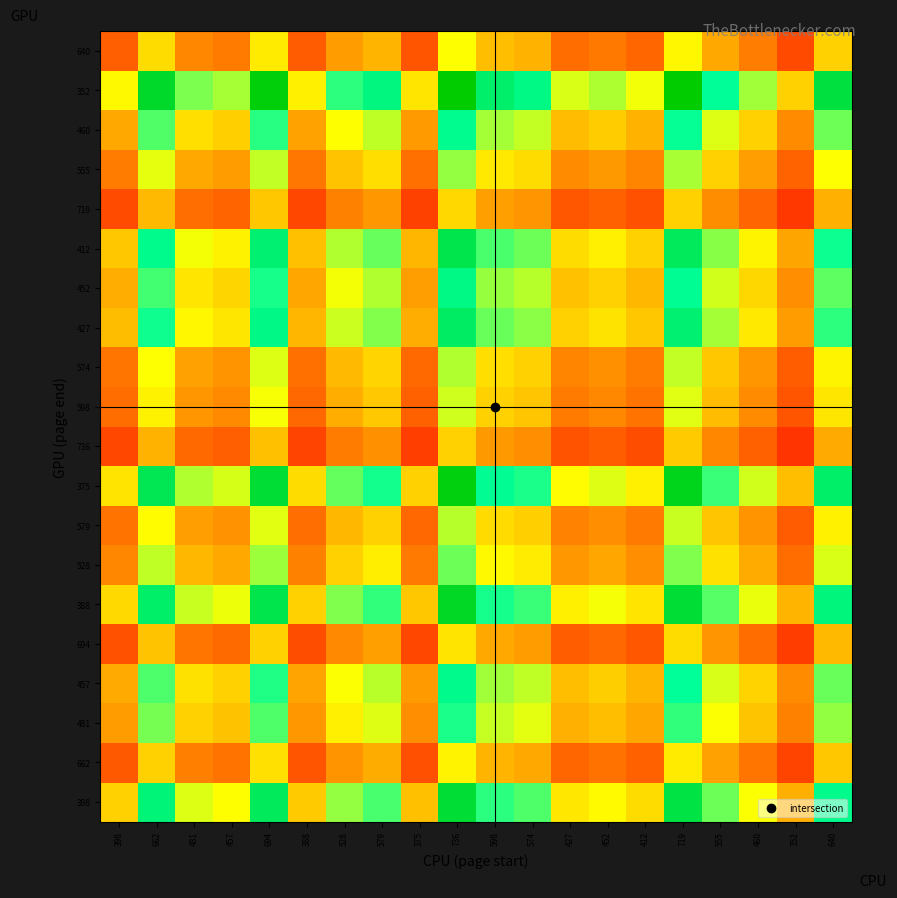

Reading left to right, transcribe all the data shown in this chart.

398: 398=1.0	662=1.7	481=1.2	457=1.1	694=1.7	388=1.0	528=1.3	579=1.5	375=0.9	736=1.8	598=1.5	574=1.4	427=1.1	452=1.1	412=1.0	719=1.8	555=1.4	460=1.2	352=0.9	640=1.6
662: 398=0.6	662=1.0	481=0.7	457=0.7	694=1.0	388=0.6	528=0.8	579=0.9	375=0.6	736=1.1	598=0.9	574=0.9	427=0.6	452=0.7	412=0.6	719=1.1	555=0.8	460=0.7	352=0.5	640=1.0
481: 398=0.8	662=1.4	481=1.0	457=1.0	694=1.4	388=0.8	528=1.1	579=1.2	375=0.8	736=1.5	598=1.2	574=1.2	427=0.9	452=0.9	412=0.9	719=1.5	555=1.2	460=1.0	352=0.7	640=1.3
457: 398=0.9	662=1.4	481=1.1	457=1.0	694=1.5	388=0.8	528=1.2	579=1.3	375=0.8	736=1.6	598=1.3	574=1.3	427=0.9	452=1.0	412=0.9	719=1.6	555=1.2	460=1.0	352=0.8	640=1.4
694: 398=0.6	662=1.0	481=0.7	457=0.7	694=1.0	388=0.6	528=0.8	579=0.8	375=0.5	736=1.1	598=0.9	574=0.8	427=0.6	452=0.7	412=0.6	719=1.0	555=0.8	460=0.7	352=0.5	640=0.9
388: 398=1.0	662=1.7	481=1.2	457=1.2	694=1.8	388=1.0	528=1.4	579=1.5	375=1.0	736=1.9	598=1.5	574=1.5	427=1.1	452=1.2	412=1.1	719=1.9	555=1.4	460=1.2	352=0.9	640=1.6
528: 398=0.8	662=1.3	481=0.9	457=0.9	694=1.3	388=0.7	528=1.0	579=1.1	375=0.7	736=1.4	598=1.1	574=1.1	427=0.8	452=0.9	412=0.8	719=1.4	555=1.1	460=0.9	352=0.7	640=1.2
579: 398=0.7	662=1.1	481=0.8	457=0.8	694=1.2	388=0.7	528=0.9	579=1.0	375=0.6	736=1.3	598=1.0	574=1.0	427=0.7	452=0.8	412=0.7	719=1.2	555=1.0	460=0.8	352=0.6	640=1.1
375: 398=1.1	662=1.8	481=1.3	457=1.2	694=1.9	388=1.0	528=1.4	579=1.5	375=1.0	736=2.0	598=1.6	574=1.5	427=1.1	452=1.2	412=1.1	719=1.9	555=1.5	460=1.2	352=0.9	640=1.7
736: 398=0.5	662=0.9	481=0.7	457=0.6	694=0.9	388=0.5	528=0.7	579=0.8	375=0.5	736=1.0	598=0.8	574=0.8	427=0.6	452=0.6	412=0.6	719=1.0	555=0.8	460=0.6	352=0.5	640=0.9
598: 398=0.7	662=1.1	481=0.8	457=0.8	694=1.2	388=0.6	528=0.9	579=1.0	375=0.6	736=1.2	598=1.0	574=1.0	427=0.7	452=0.8	412=0.7	719=1.2	555=0.9	460=0.8	352=0.6	640=1.1
574: 398=0.7	662=1.2	481=0.8	457=0.8	694=1.2	388=0.7	528=0.9	579=1.0	375=0.7	736=1.3	598=1.0	574=1.0	427=0.7	452=0.8	412=0.7	719=1.3	555=1.0	460=0.8	352=0.6	640=1.1
427: 398=0.9	662=1.6	481=1.1	457=1.1	694=1.6	388=0.9	528=1.2	579=1.4	375=0.9	736=1.7	598=1.4	574=1.3	427=1.0	452=1.1	412=1.0	719=1.7	555=1.3	460=1.1	352=0.8	640=1.5
452: 398=0.9	662=1.5	481=1.1	457=1.0	694=1.5	388=0.9	528=1.2	579=1.3	375=0.8	736=1.6	598=1.3	574=1.3	427=0.9	452=1.0	412=0.9	719=1.6	555=1.2	460=1.0	352=0.8	640=1.4
412: 398=1.0	662=1.6	481=1.2	457=1.1	694=1.7	388=0.9	528=1.3	579=1.4	375=0.9	736=1.8	598=1.5	574=1.4	427=1.0	452=1.1	412=1.0	719=1.7	555=1.3	460=1.1	352=0.9	640=1.6
719: 398=0.6	662=0.9	481=0.7	457=0.6	694=1.0	388=0.5	528=0.7	579=0.8	375=0.5	736=1.0	598=0.8	574=0.8	427=0.6	452=0.6	412=0.6	719=1.0	555=0.8	460=0.6	352=0.5	640=0.9
555: 398=0.7	662=1.2	481=0.9	457=0.8	694=1.3	388=0.7	528=1.0	579=1.0	375=0.7	736=1.3	598=1.1	574=1.0	427=0.8	452=0.8	412=0.7	719=1.3	555=1.0	460=0.8	352=0.6	640=1.2
460: 398=0.9	662=1.4	481=1.0	457=1.0	694=1.5	388=0.8	528=1.1	579=1.3	375=0.8	736=1.6	598=1.3	574=1.2	427=0.9	452=1.0	412=0.9	719=1.6	555=1.2	460=1.0	352=0.8	640=1.4
352: 398=1.1	662=1.9	481=1.4	457=1.3	694=2.0	388=1.1	528=1.5	579=1.6	375=1.1	736=2.1	598=1.7	574=1.6	427=1.2	452=1.3	412=1.2	719=2.0	555=1.6	460=1.3	352=1.0	640=1.8
640: 398=0.6	662=1.0	481=0.8	457=0.7	694=1.1	388=0.6	528=0.8	579=0.9	375=0.6	736=1.1	598=0.9	574=0.9	427=0.7	452=0.7	412=0.6	719=1.1	555=0.9	460=0.7	352=0.6	640=1.0